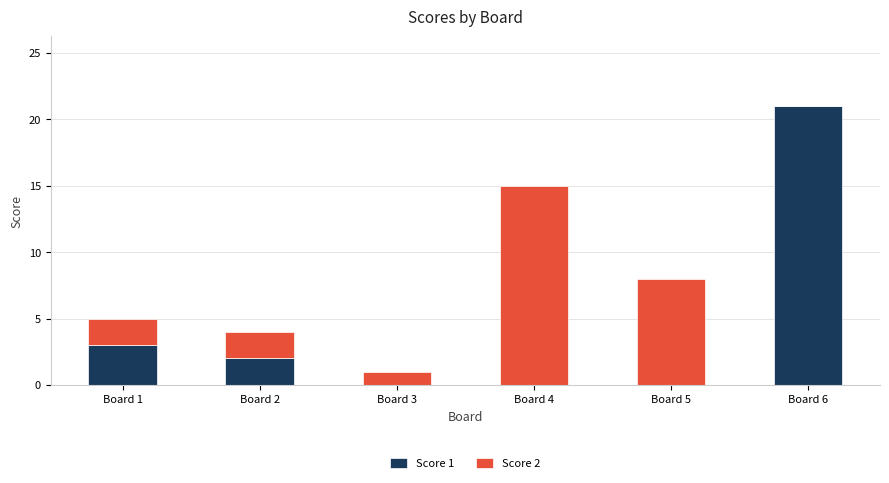

At which category is the sum across all series the highest?

Board 6